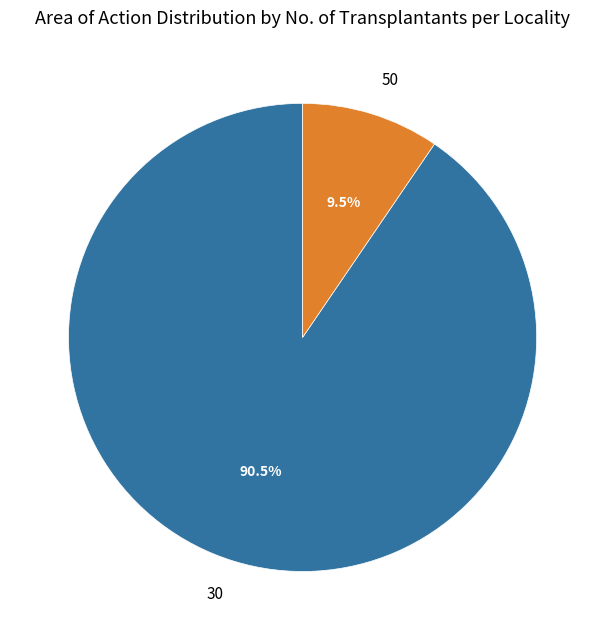

Which category has the smallest portion of the pie?

50